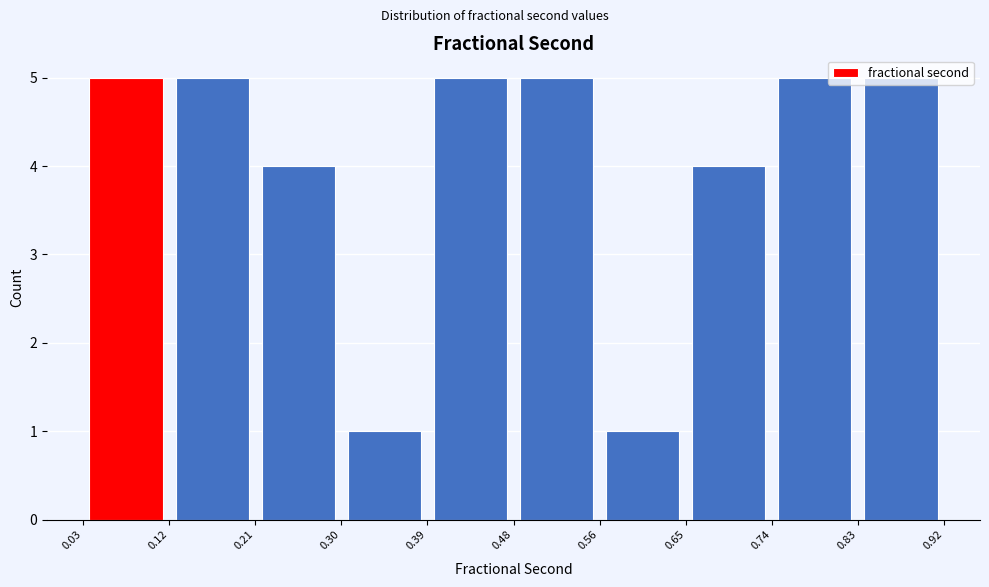

Reading left to right, list every bar in this chart as the range it spans on the x-axis followed by its height. The values are not printed on the chart, so give them approximately, as read against the axis.

0.03 to 0.12: 5
0.12 to 0.21: 5
0.21 to 0.30: 4
0.30 to 0.39: 1
0.39 to 0.48: 5
0.48 to 0.56: 5
0.56 to 0.65: 1
0.65 to 0.74: 4
0.74 to 0.83: 5
0.83 to 0.92: 5